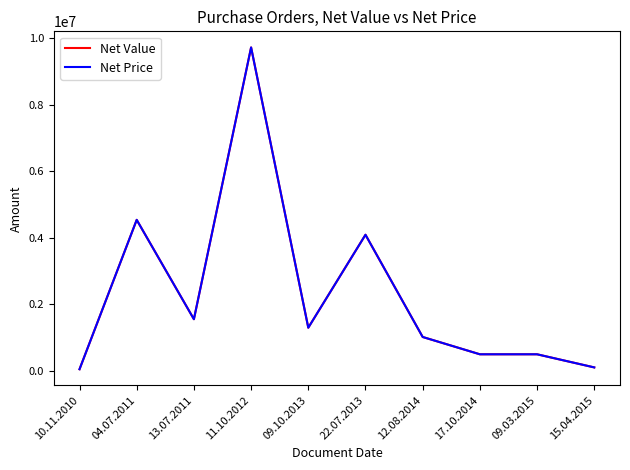

At which category is the sum across all series the highest?

11.10.2012